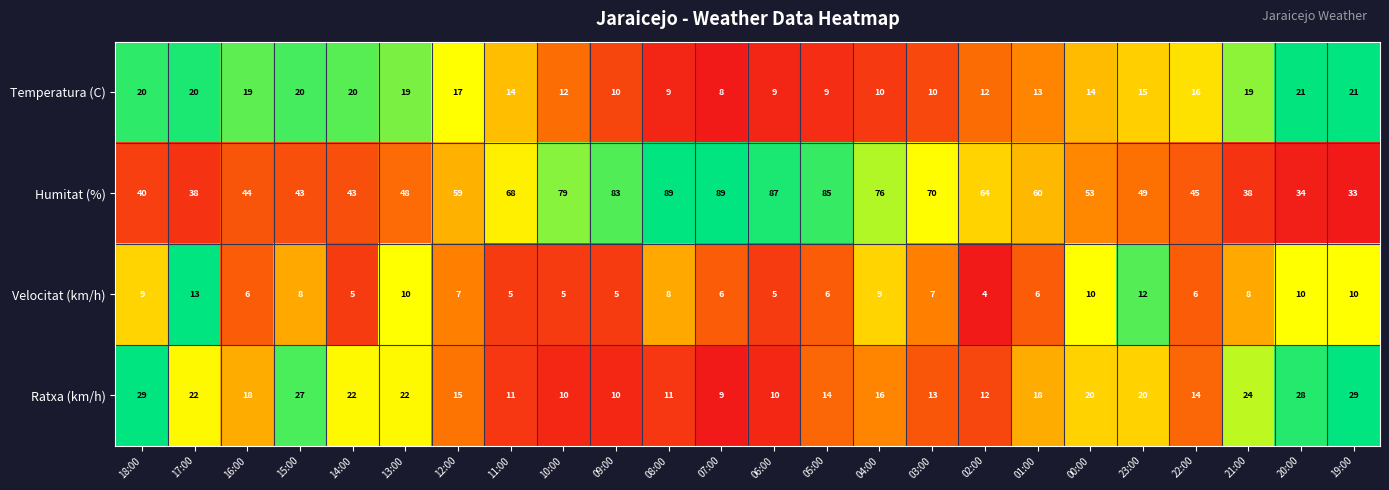

Rank the series at 13:00 from highest to lowest value.

Humitat (%), Ratxa (km/h), Temperatura (C), Velocitat (km/h)